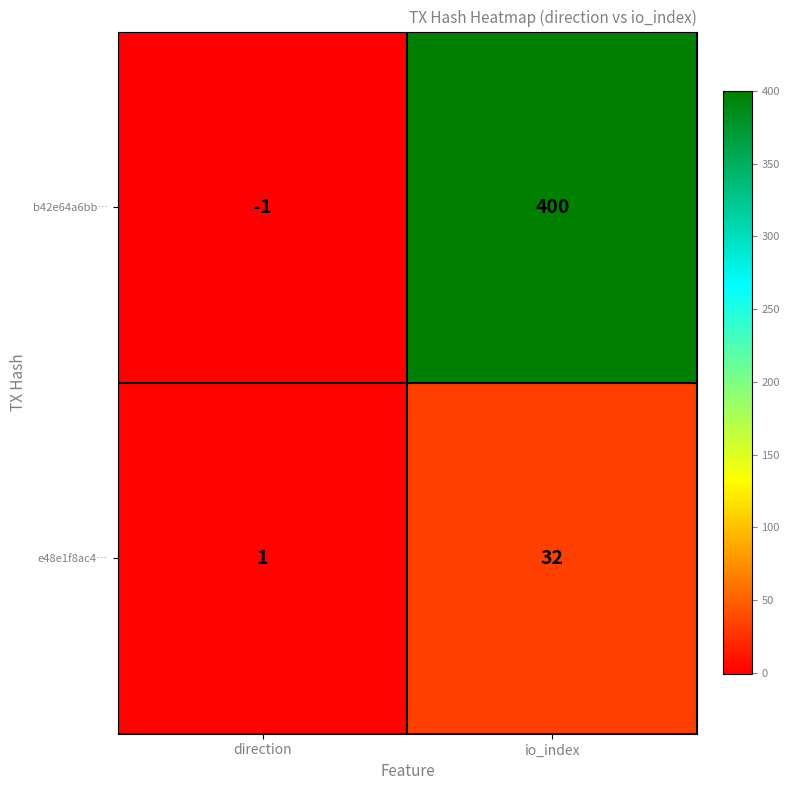

Which series has the widest spread of values?

b42e64a6bb…